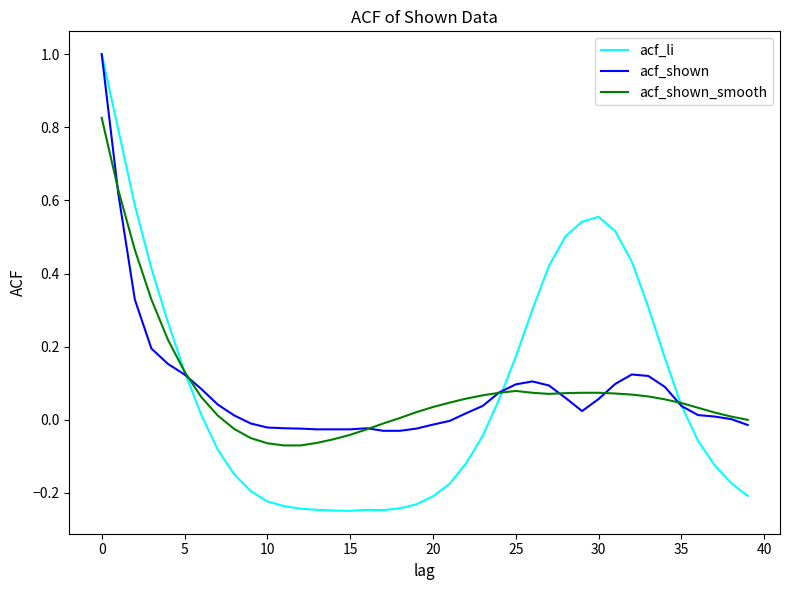

Which series has the largest range (max minus min)?

acf_li